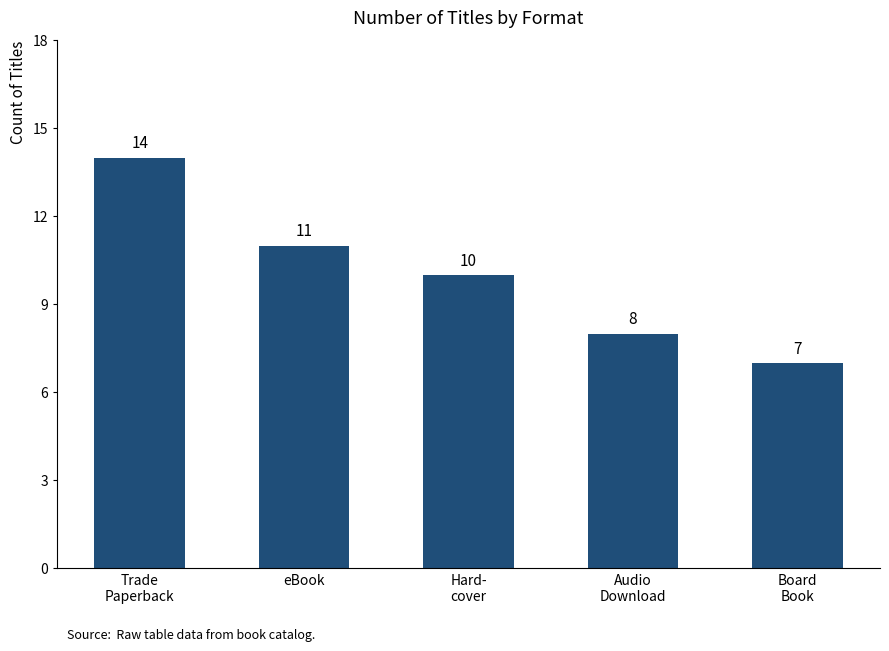

Where is the data nearest to the value 10?

Hard-
cover